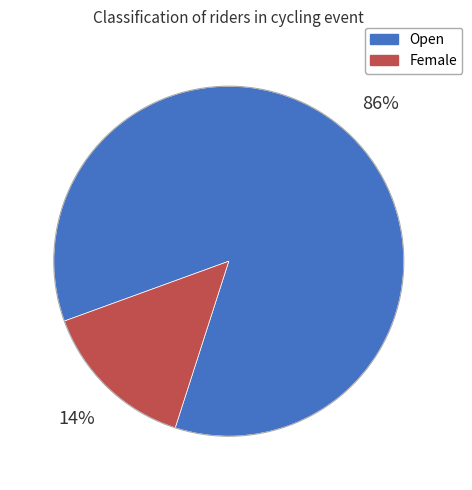

To the nearest percent, what is the average slice percentage?

50%